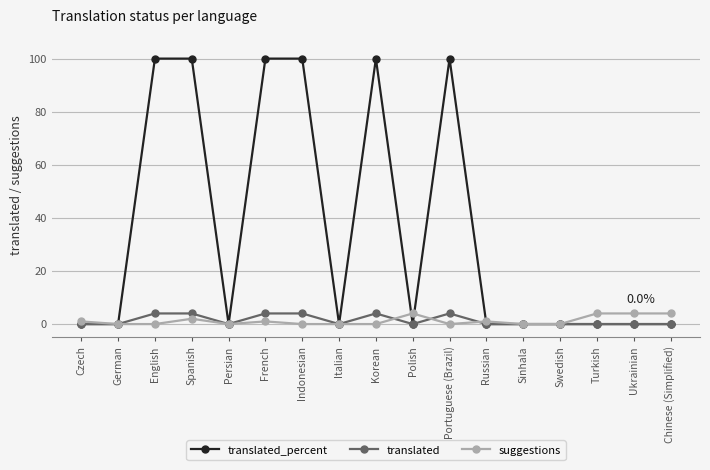

Read the translated_percent value at Spanish, to the nearest 10.

100